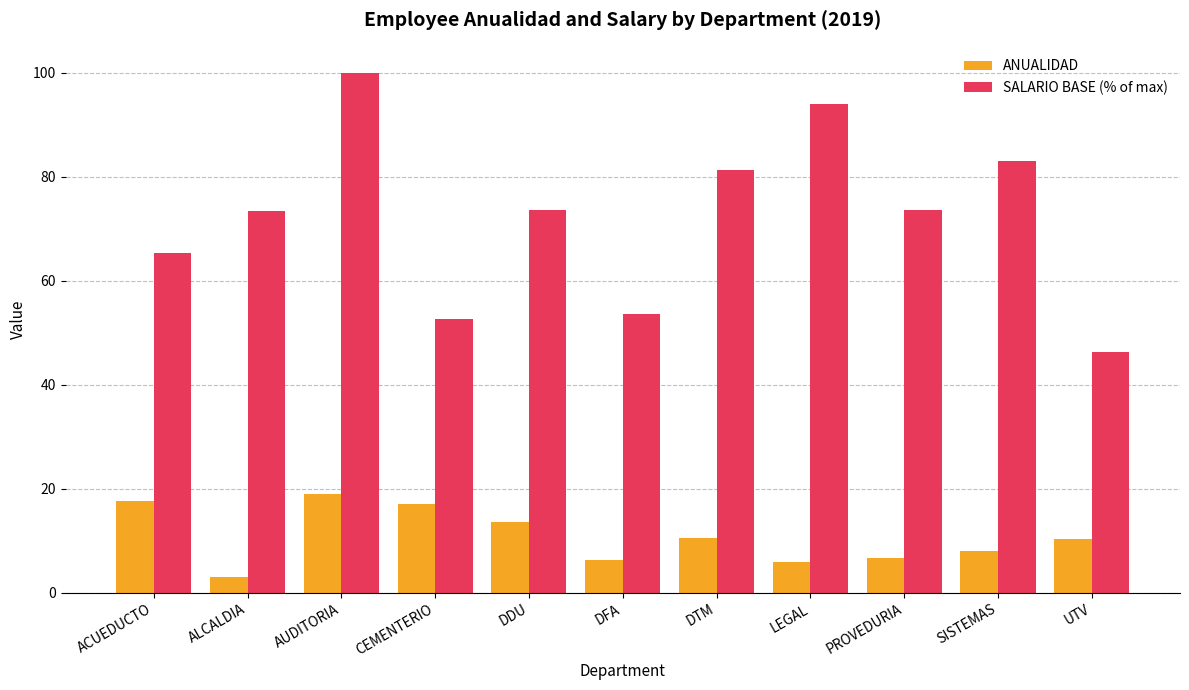

How many bars are there in total?

22